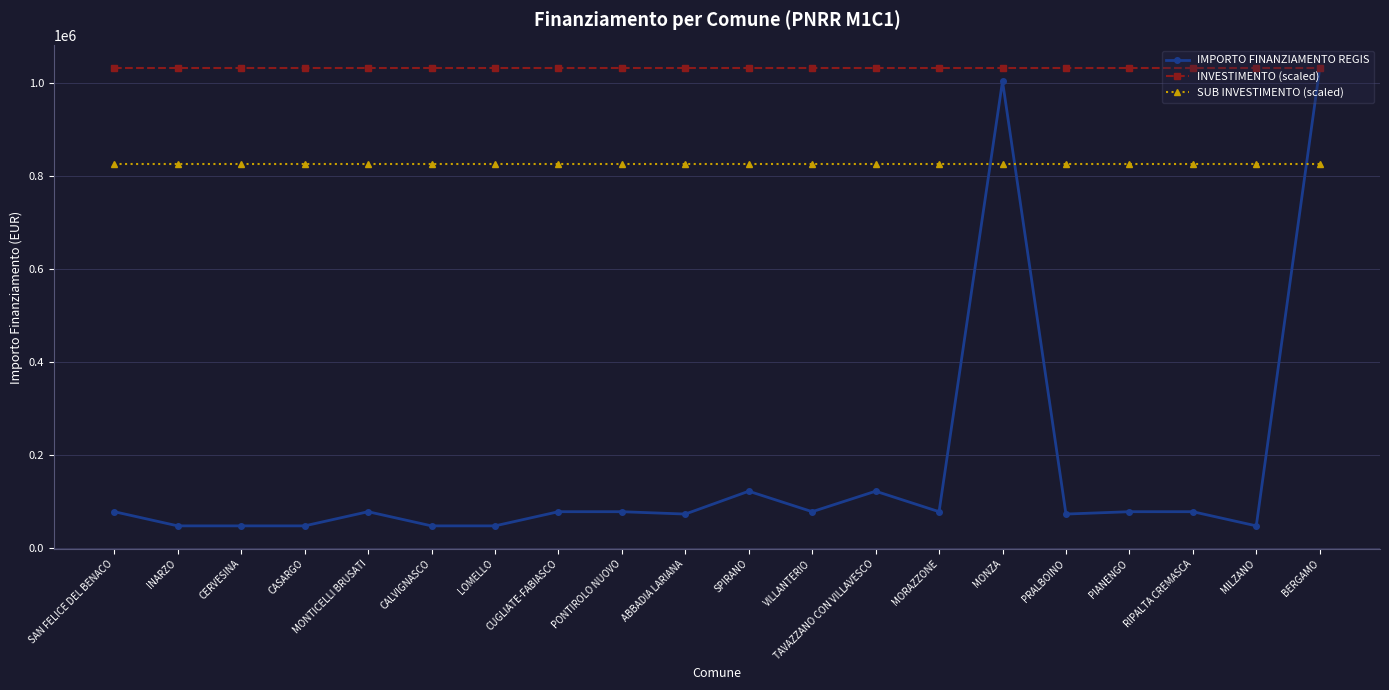

What is the approximate value of IMPORTO FINANZIAMENTO REGIS at VILLANTERIO?

77897.0